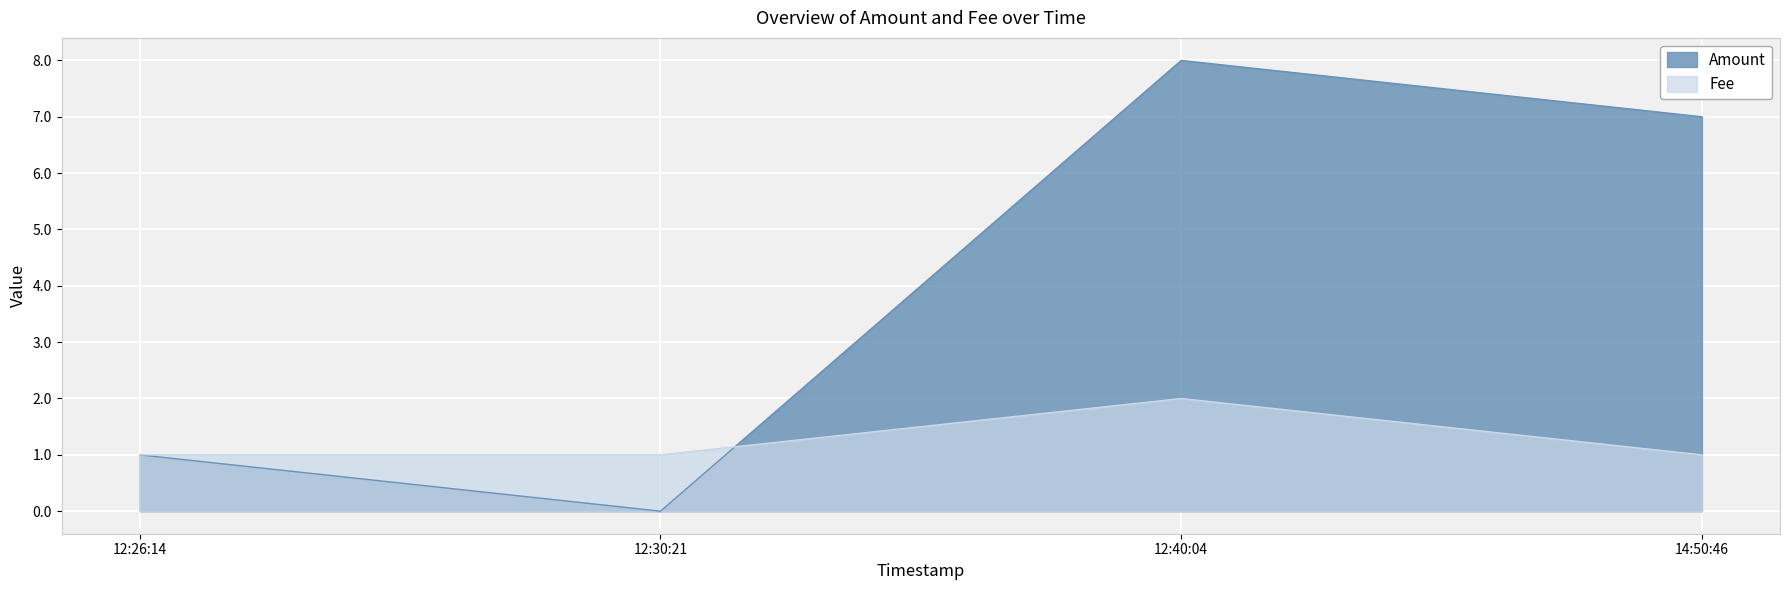

Does the chart display data point markers on the line(s)?

No